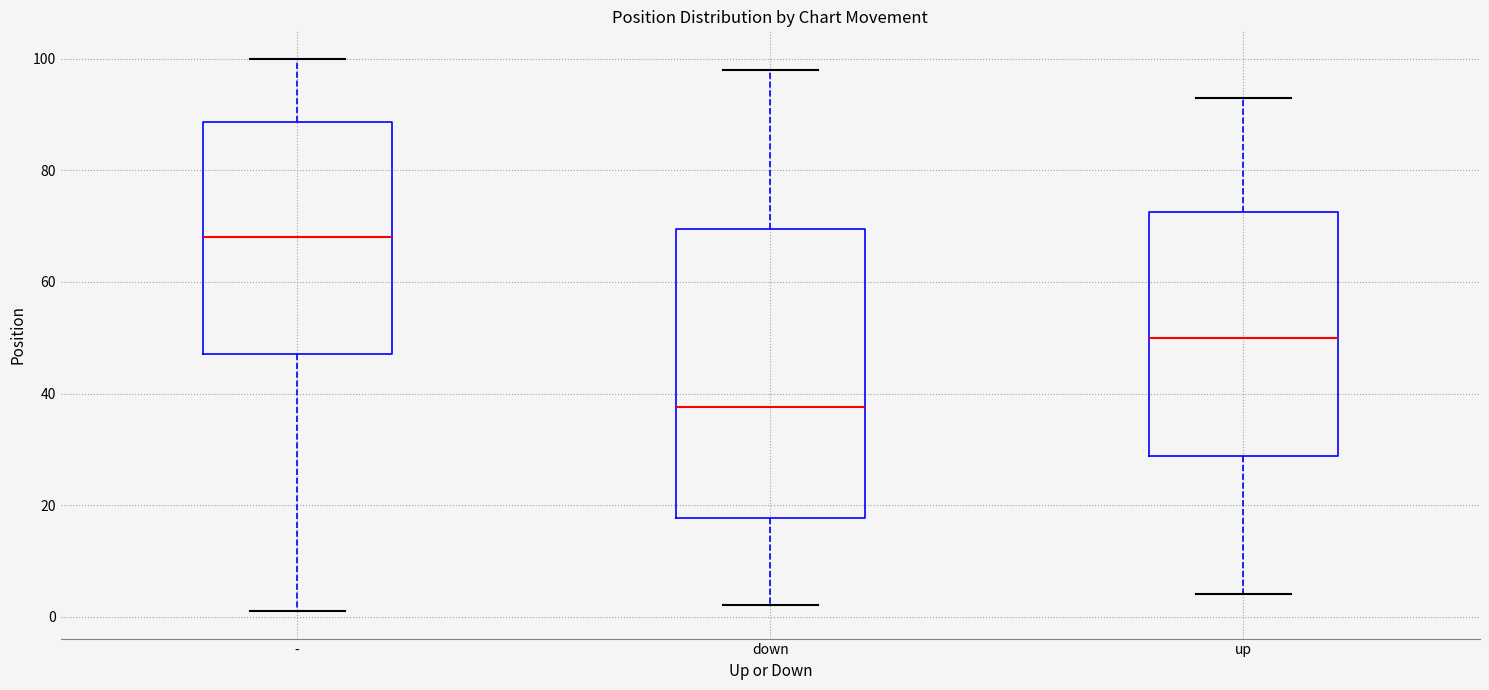

Reading left to right, transcribe this box plot: for each box, give where its median line is, the range the box spans, and where its two whiskers end, as read against the y-axis. The values are not printed on the chart, so give them approximately, as read against the axis.

-: median 68, box 48 to 88, whiskers 2 to 100
down: median 38, box 18 to 70, whiskers 2 to 98
up: median 50, box 28 to 72, whiskers 4 to 94